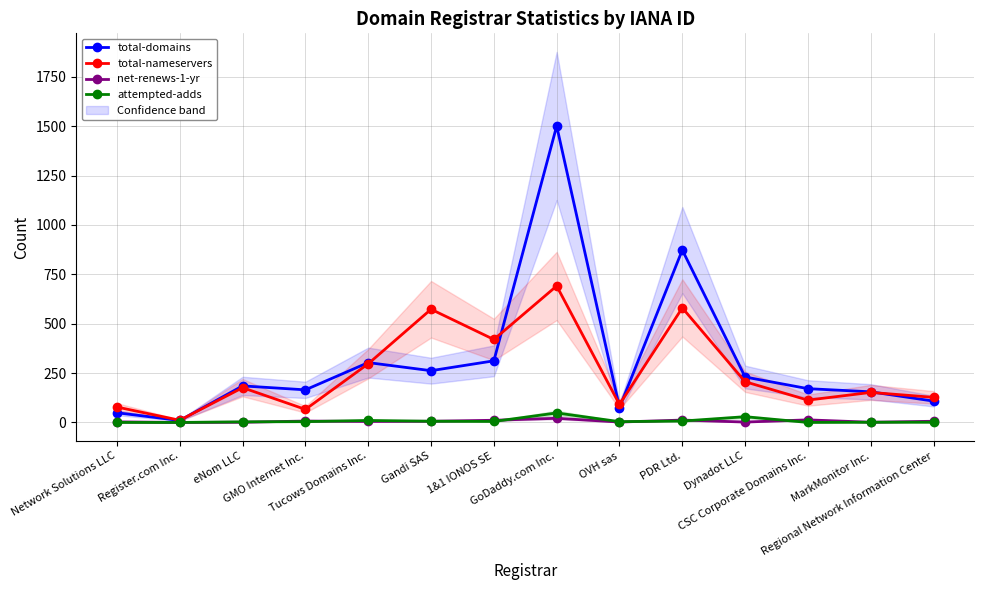

True or false: net-renews-1-yr has more than 0 points higher than both neighbors.

True